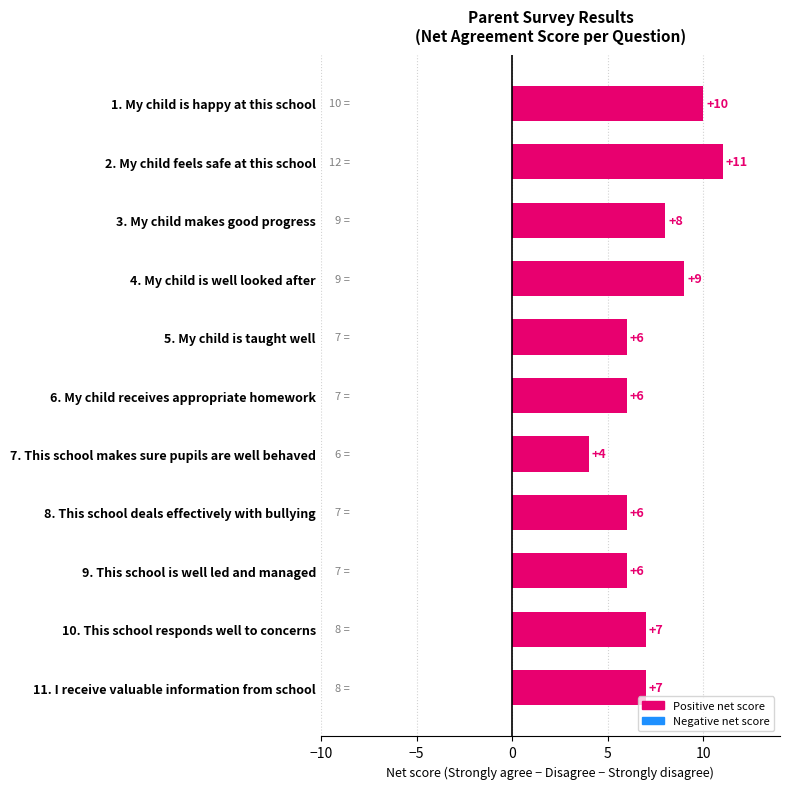

Are the bars horizontal?

Yes